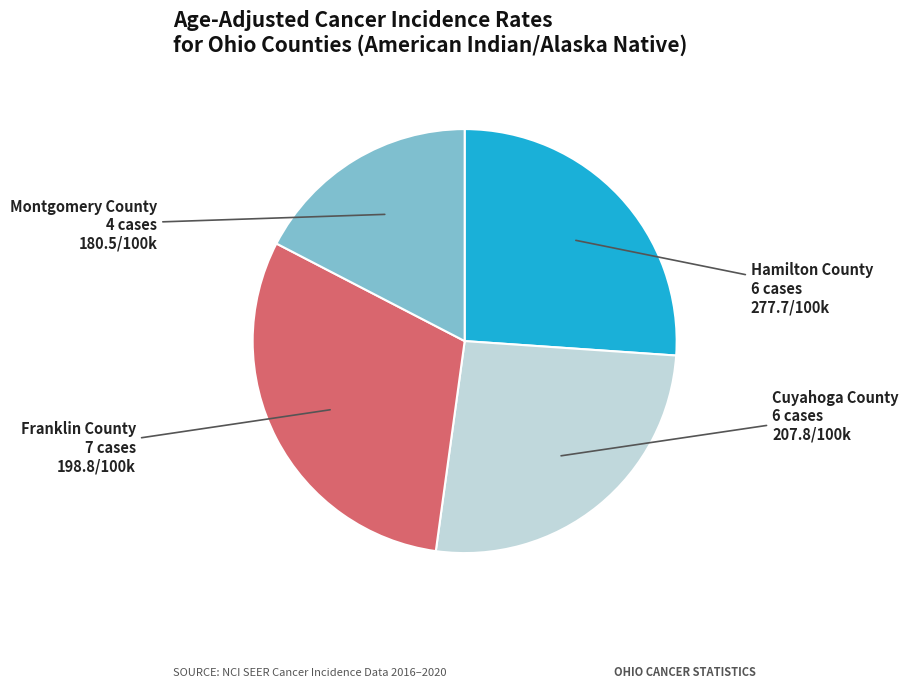

Do Hamilton County and Montgomery County together represent more than half of the pie?

No